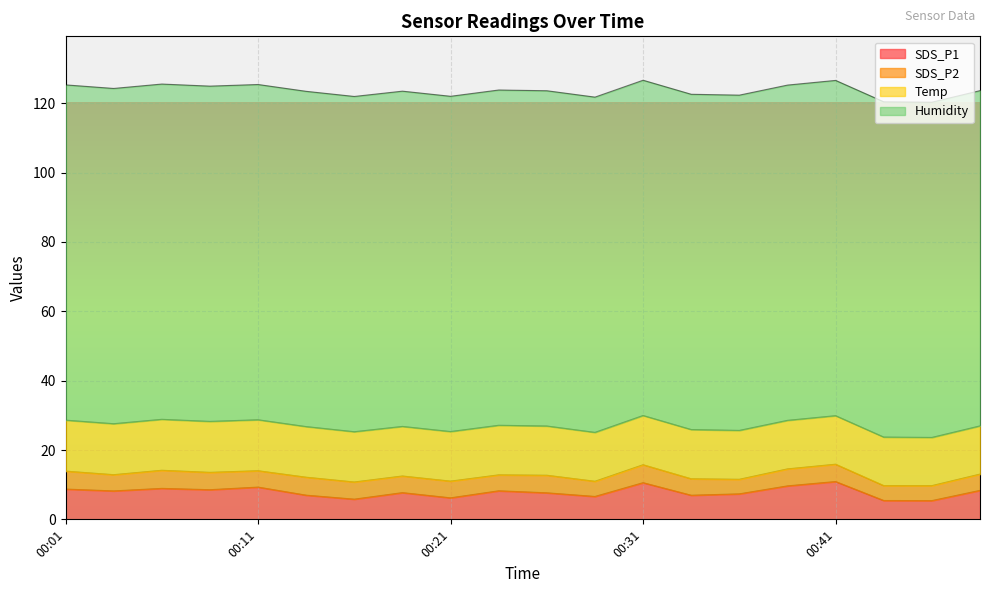

True or false: Humidity has a value of 96.7 at 00:29.

True